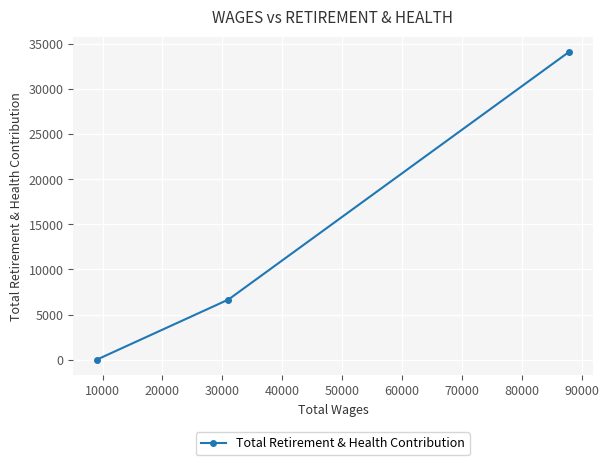

What is the maximum value shown in the chart?

34114